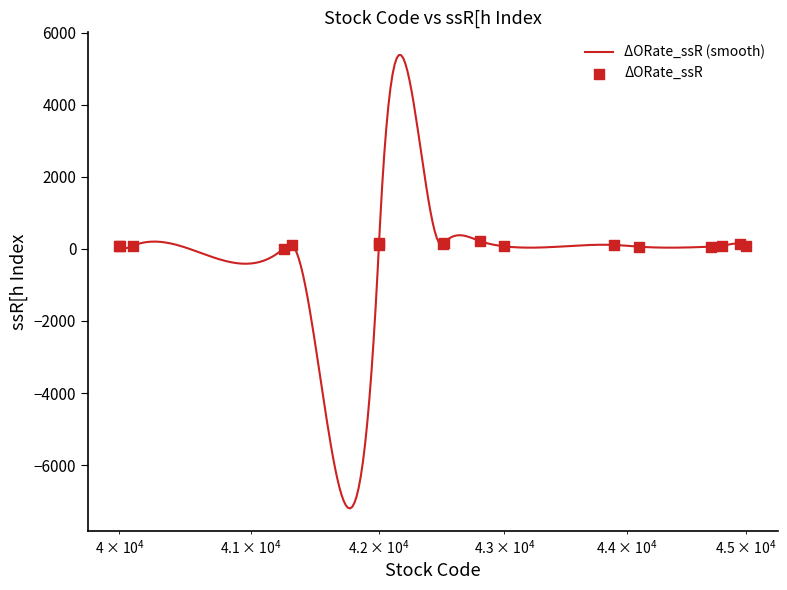

Between 44100 and 41253, which is larger?

44100